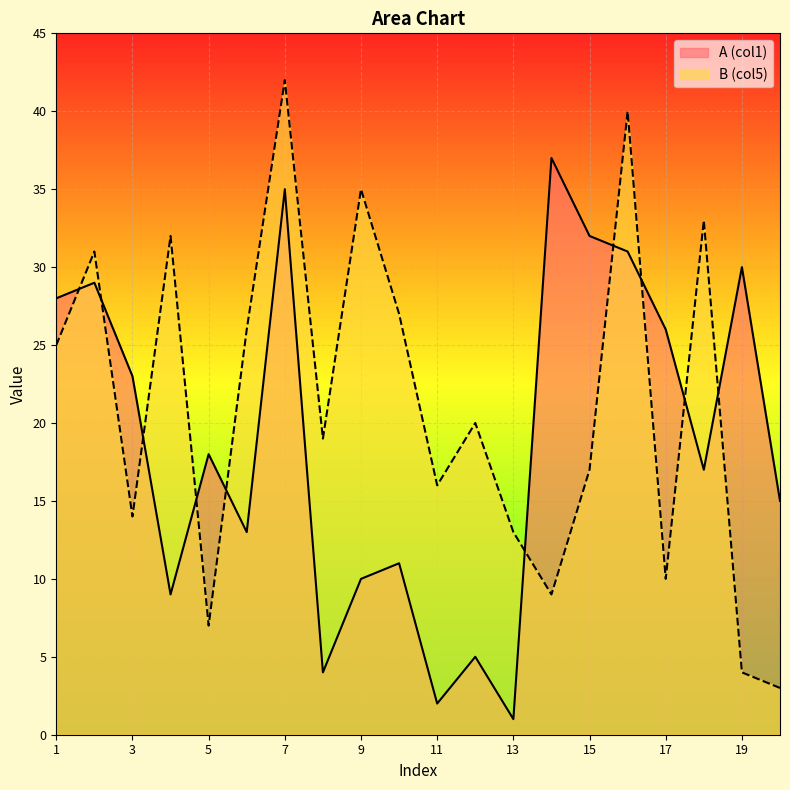

What is the value of the A (col1) point at the 4th from the left?

9